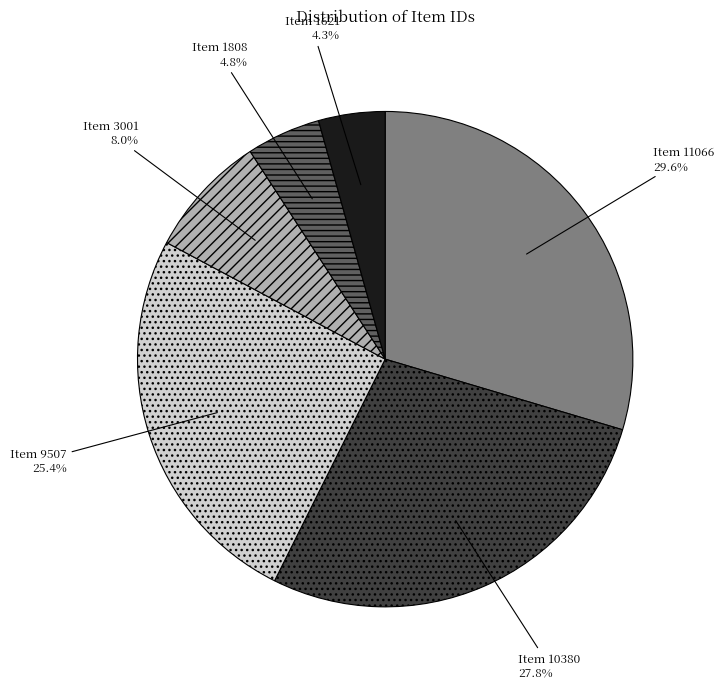

Is there a majority slice in this chart?

No